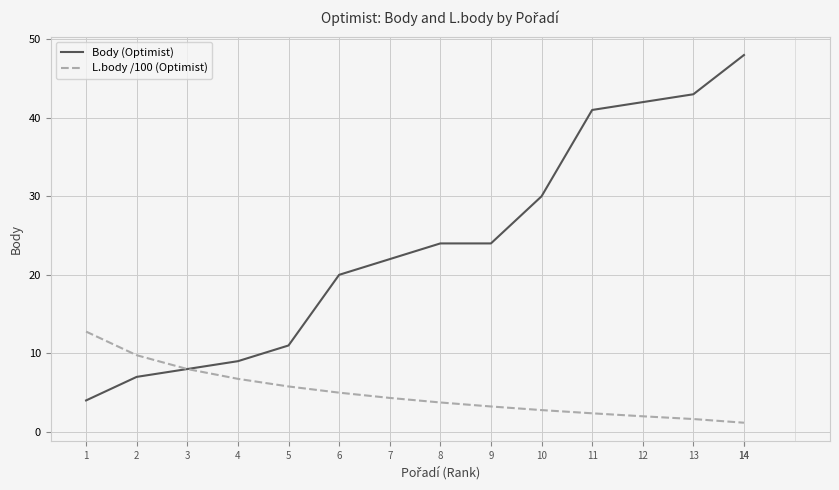

What is the value of the Body (Optimist) point at the 11th from the left?

41.0